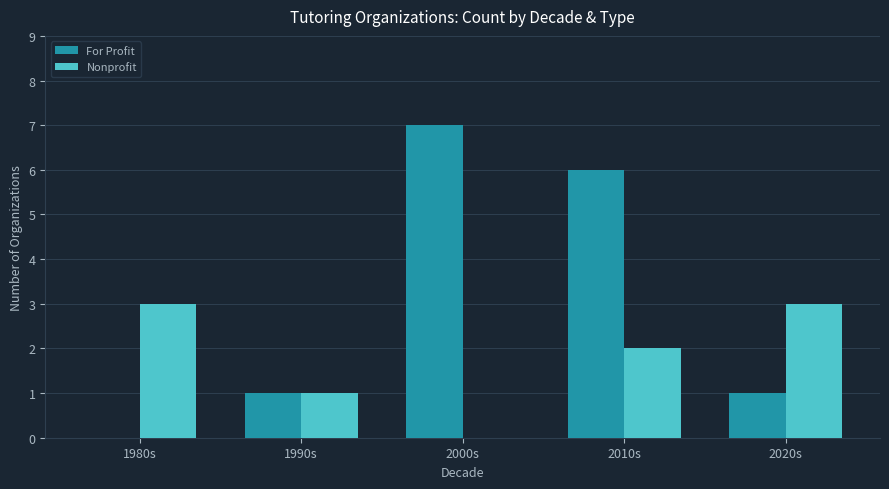

What is the sum of the Nonprofit values at 1980s and 2010s?

5